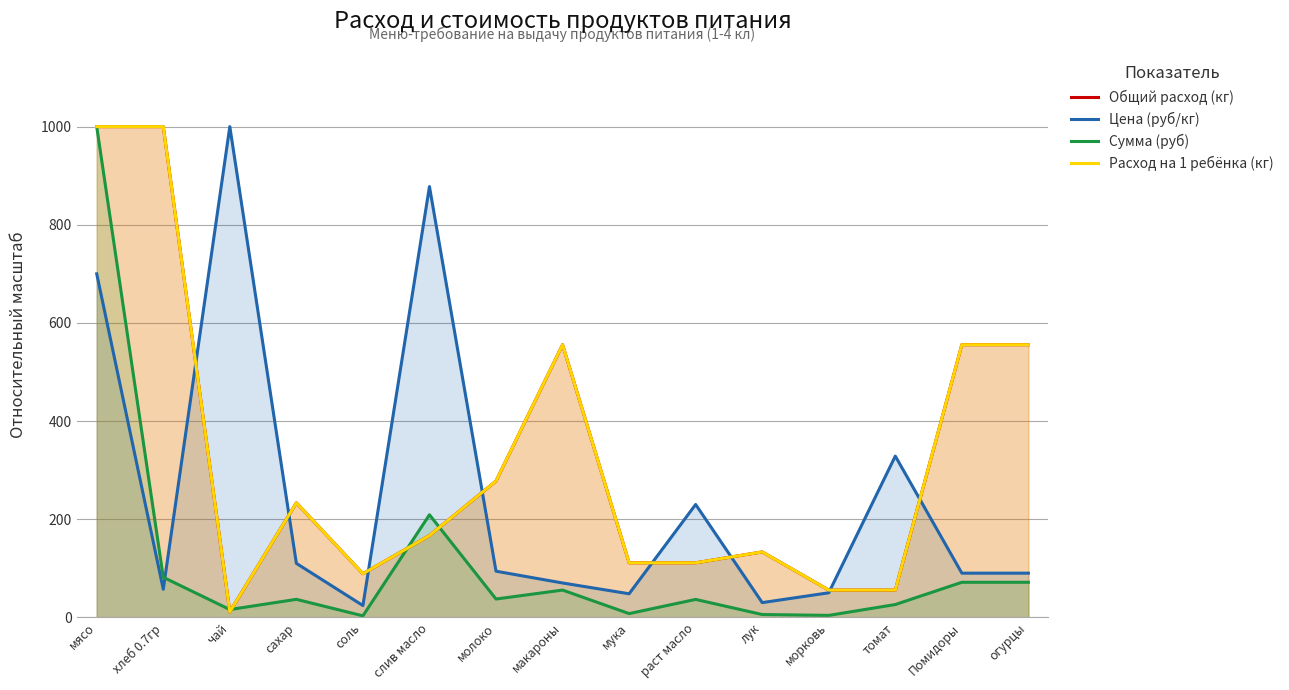

In Расход на 1 ребёнка (кг), how many points are higher than both neighbors (excluding endpoints)?

3